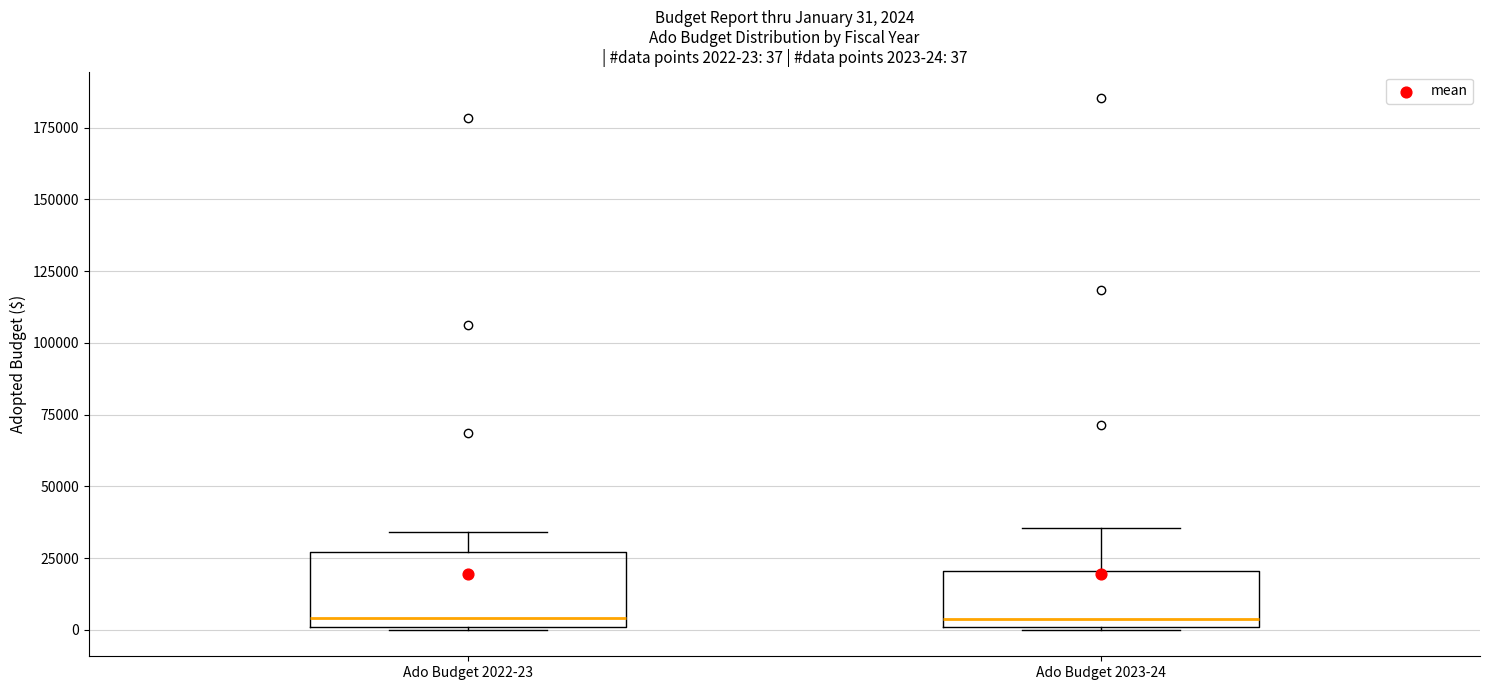

Comparing the boxes themselves (not the whiskers), which one is the tallest?

Ado Budget 2022-23